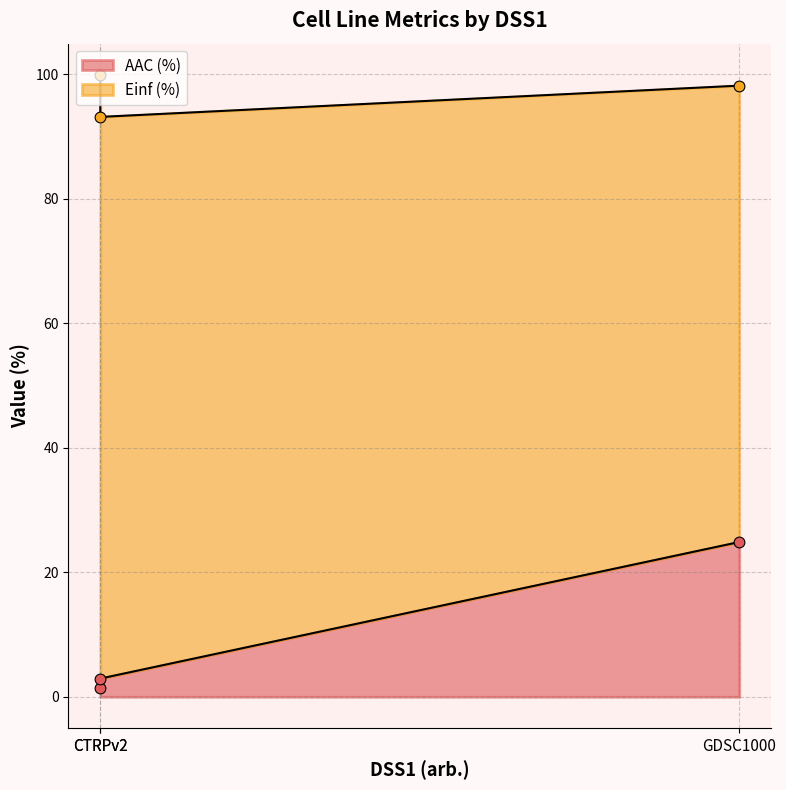

Which series has the largest total across all categories?

Einf (%)